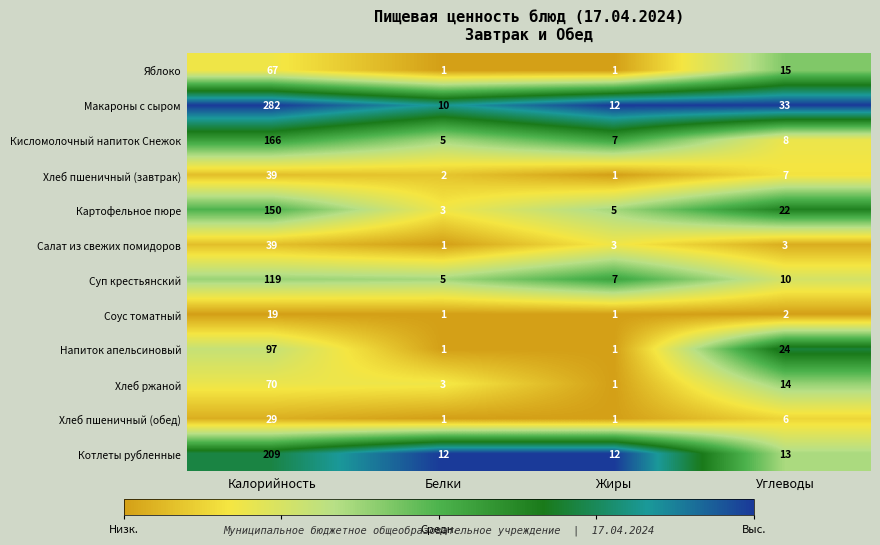

What is the spread (max minus min) of values at Углеводы?

31